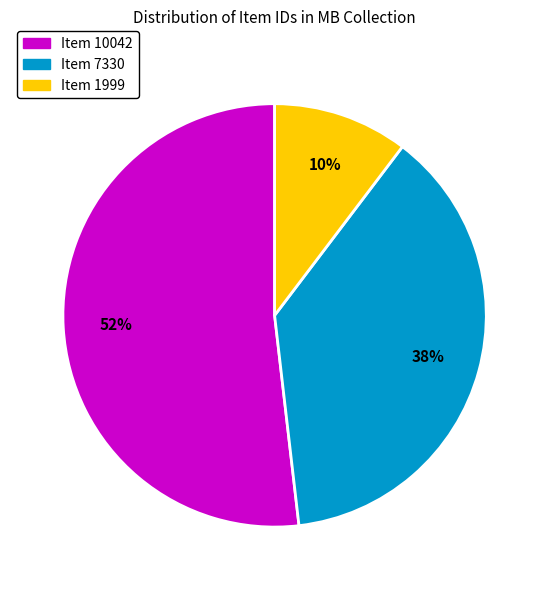

Which slice is the smallest?

Item 1999